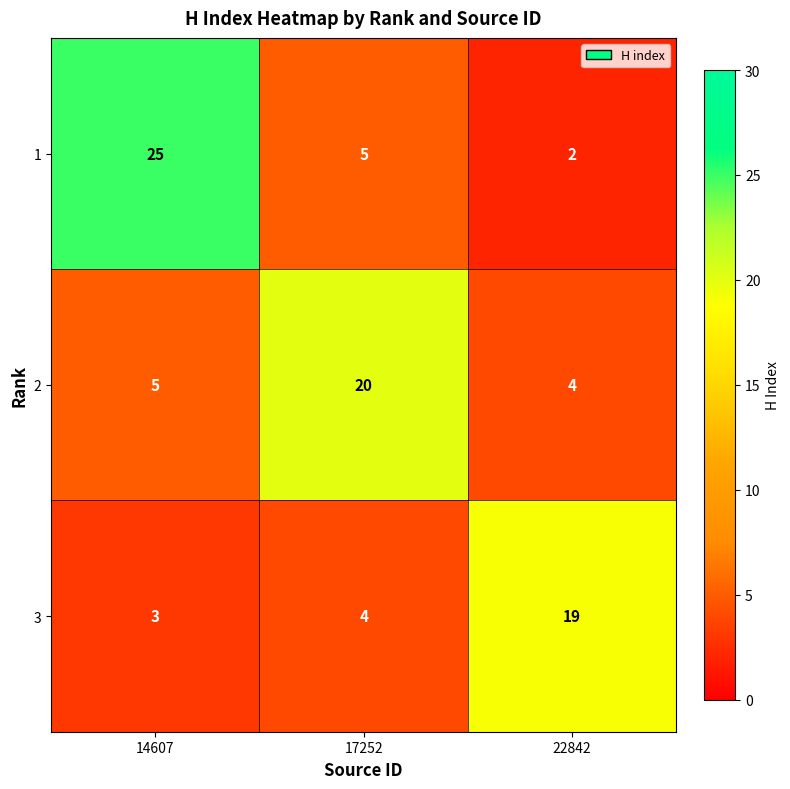

List the series in order of their overall mean, highest first.

1, 2, 3